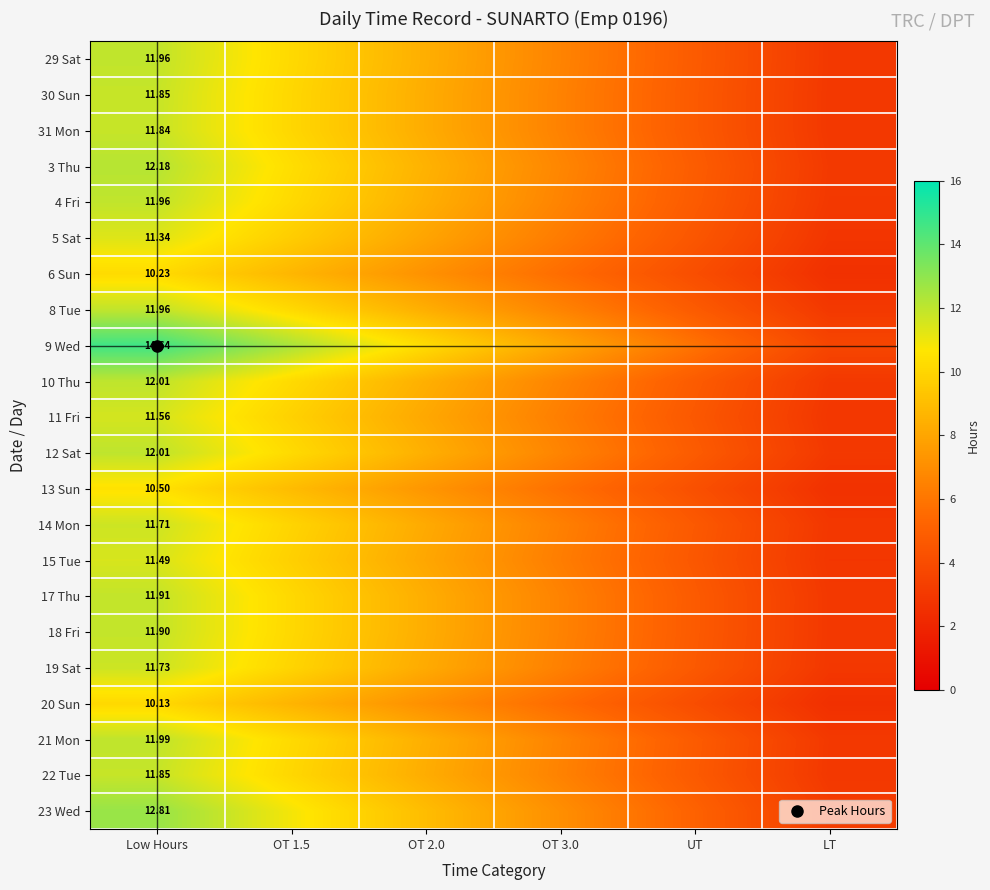

What is the total value across all series at OT 1.5?

220.6